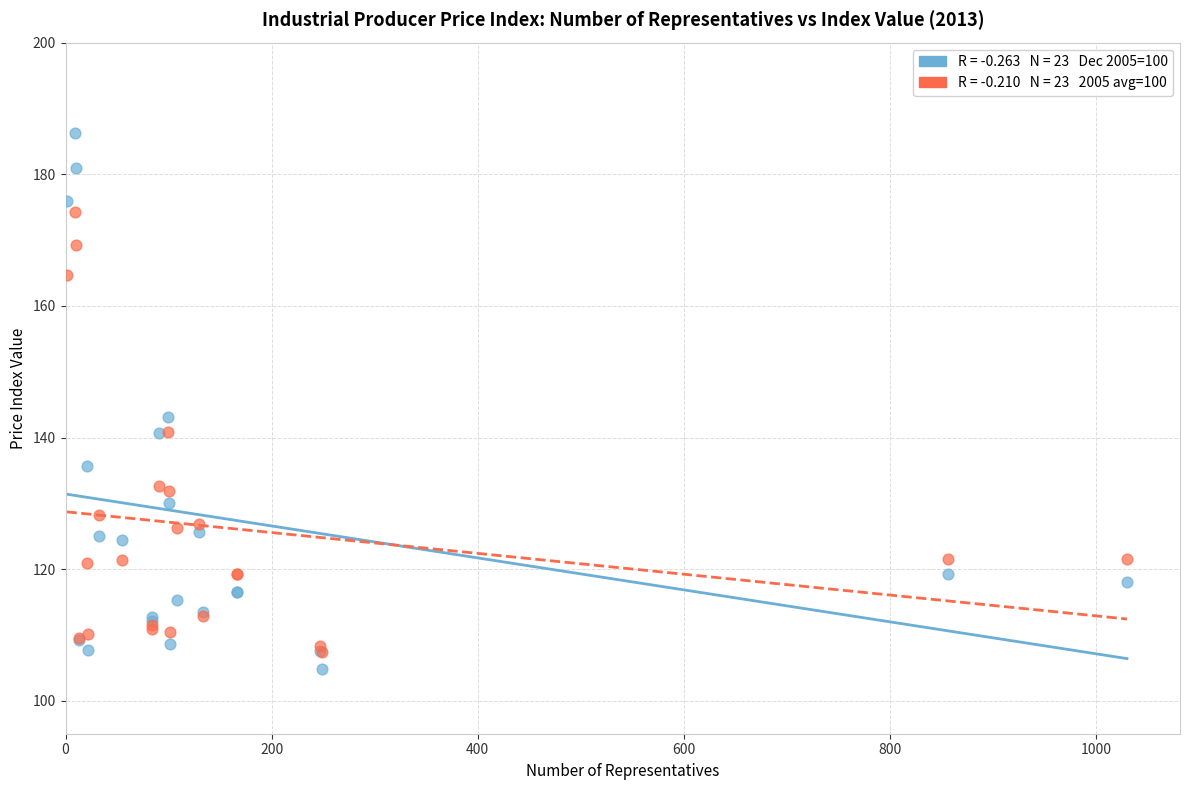

Across all series, what Y value is closest to 145?

143.1